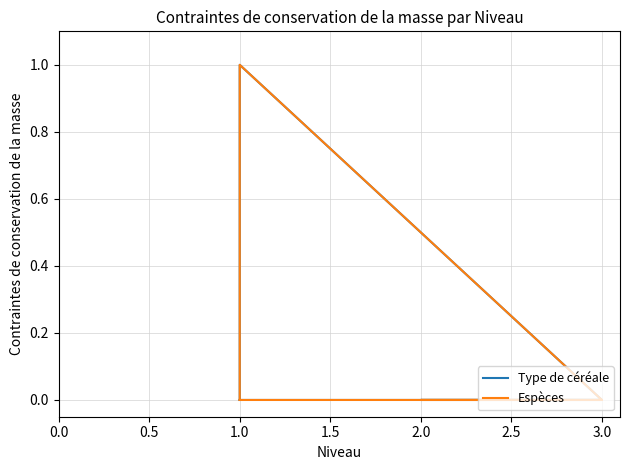

How many data points in Type de céréale are above 0?

1